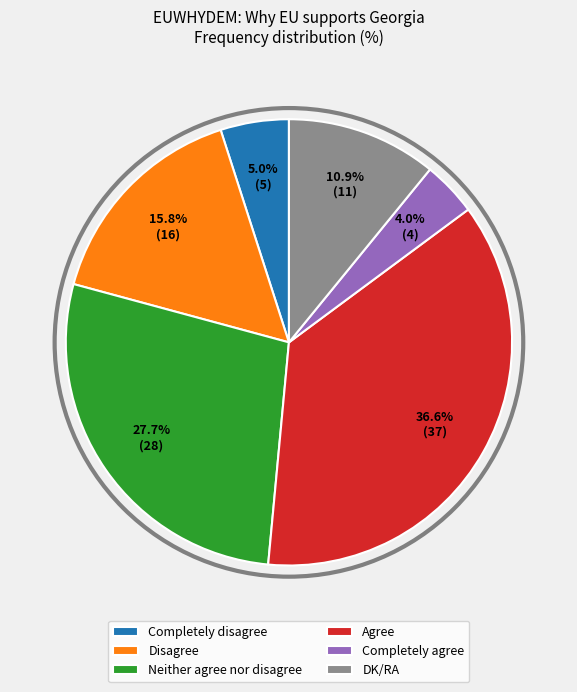

Is the sum of Disagree and Completely disagree greater than half?

No